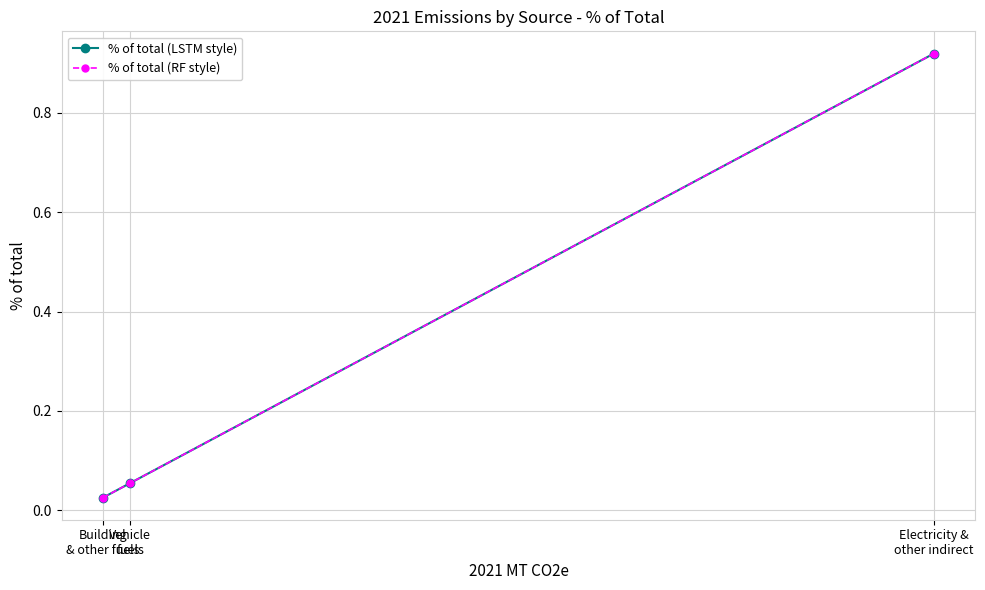

What is the label of the 3rd point from the left?

Electricity &
other indirect